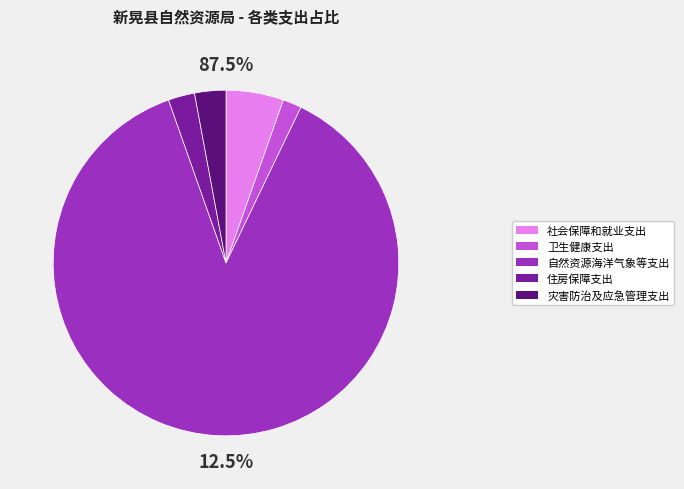

What is the majority slice?

自然资源海洋气象等支出